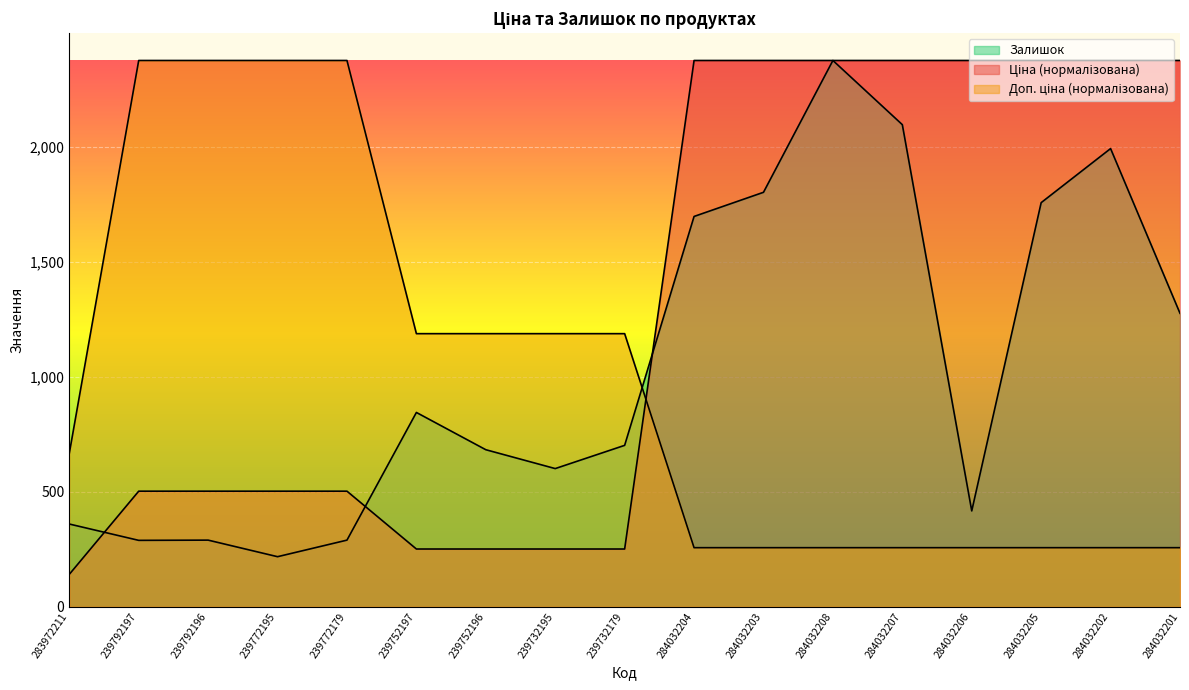

At which label does Ціна first exceed 502?

239792197